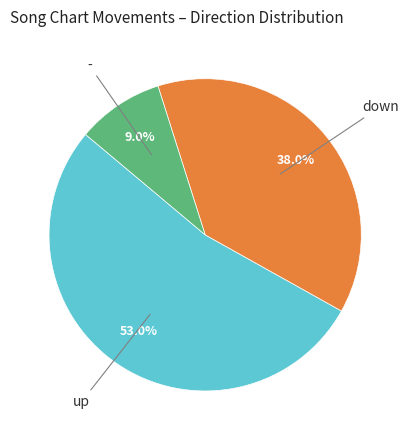

Does any single category account for the majority?

Yes